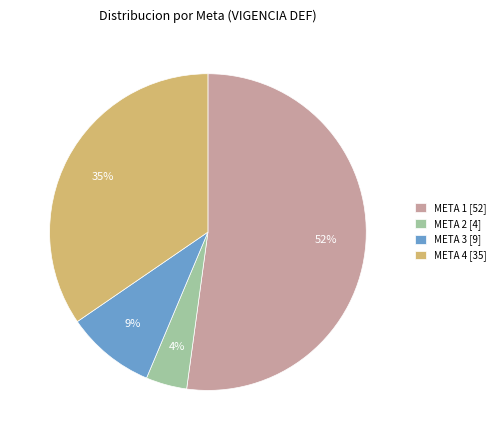

Count the number of slices in the pie.

4